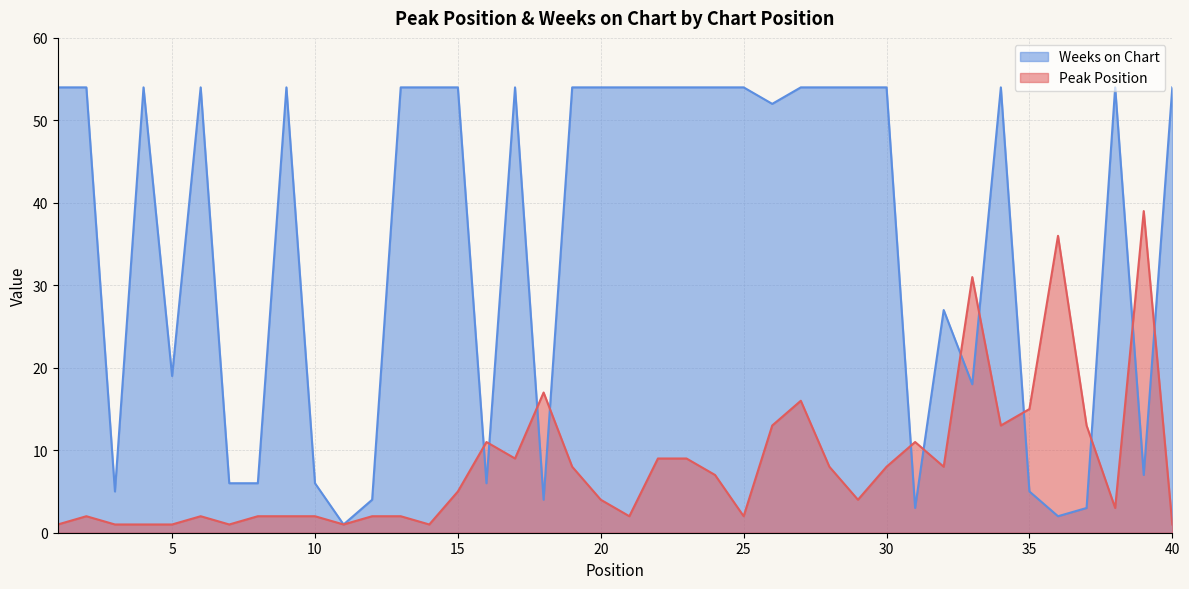

True or false: Peak Position has more than 1 points higher than both neighbors.

True